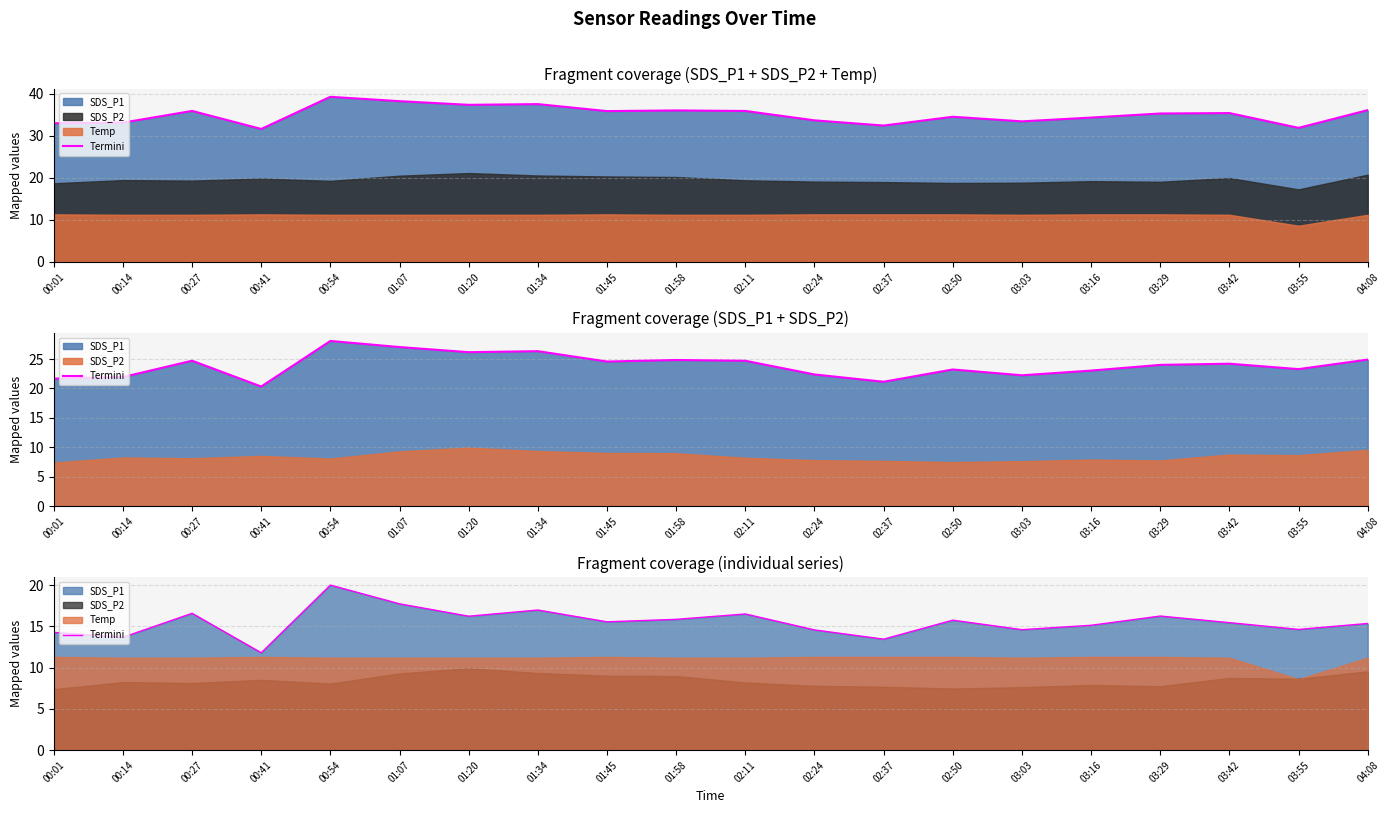

Rank the categories by value from lowest to highest.

00:41, 02:37, 00:14, 00:01, 02:24, 03:03, 03:55, 03:16, 04:08, 03:42, 01:45, 02:50, 01:58, 01:20, 03:29, 02:11, 00:27, 01:34, 01:07, 00:54